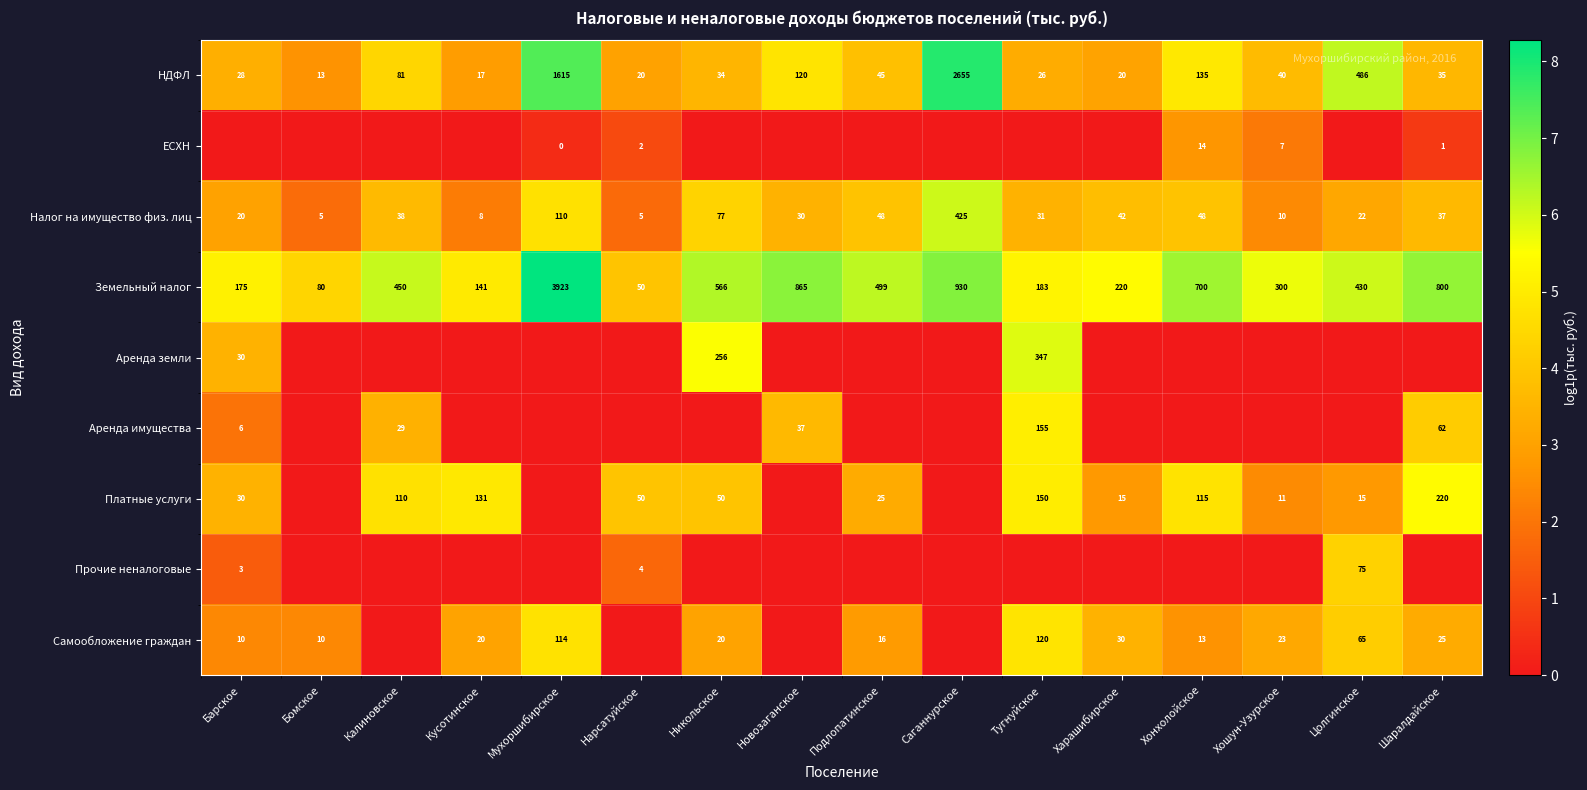

Is it true that ЕСХН equals 1 at Шаралдайское?

True